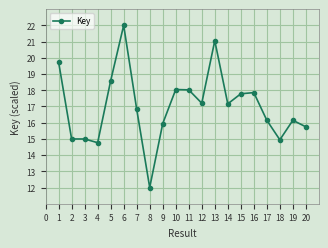

How many values exceed 17?

10